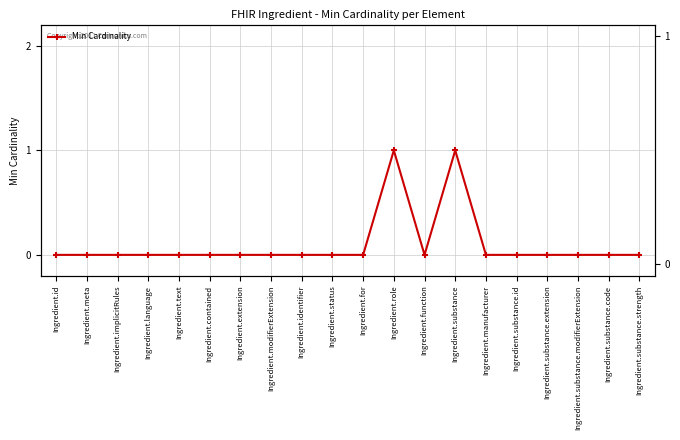

Is this an area chart (filled region under the line)?

No